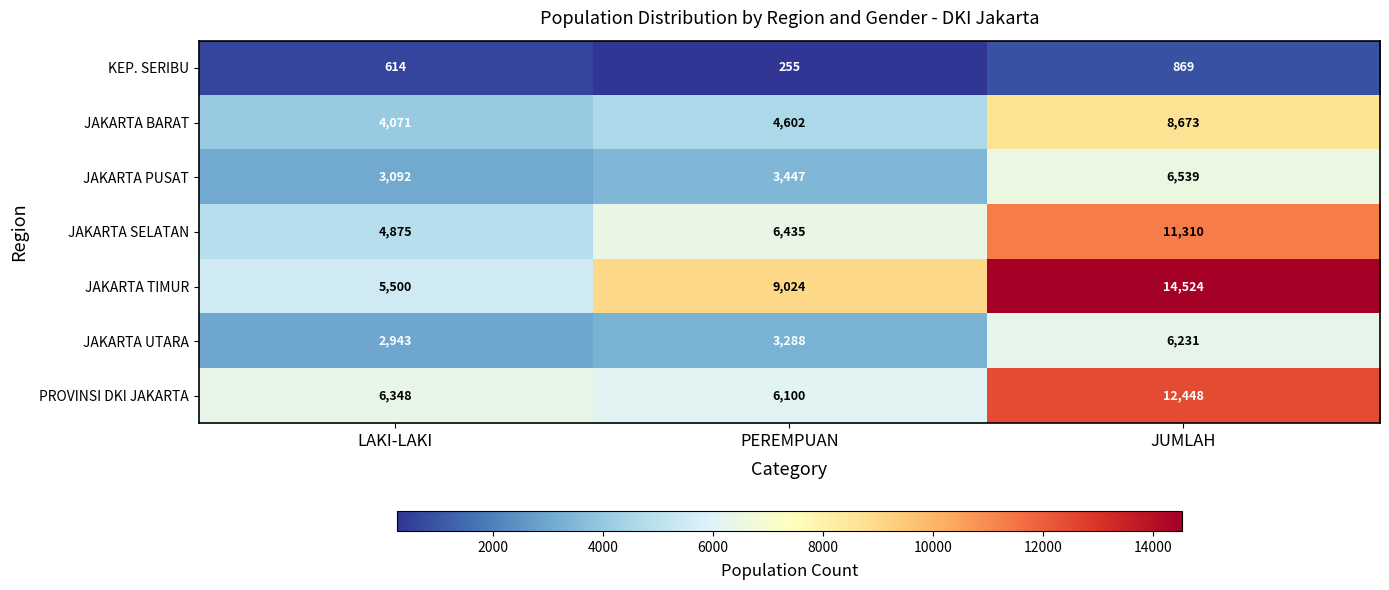

What is the difference between the highest and lowest values at PEREMPUAN?

8769